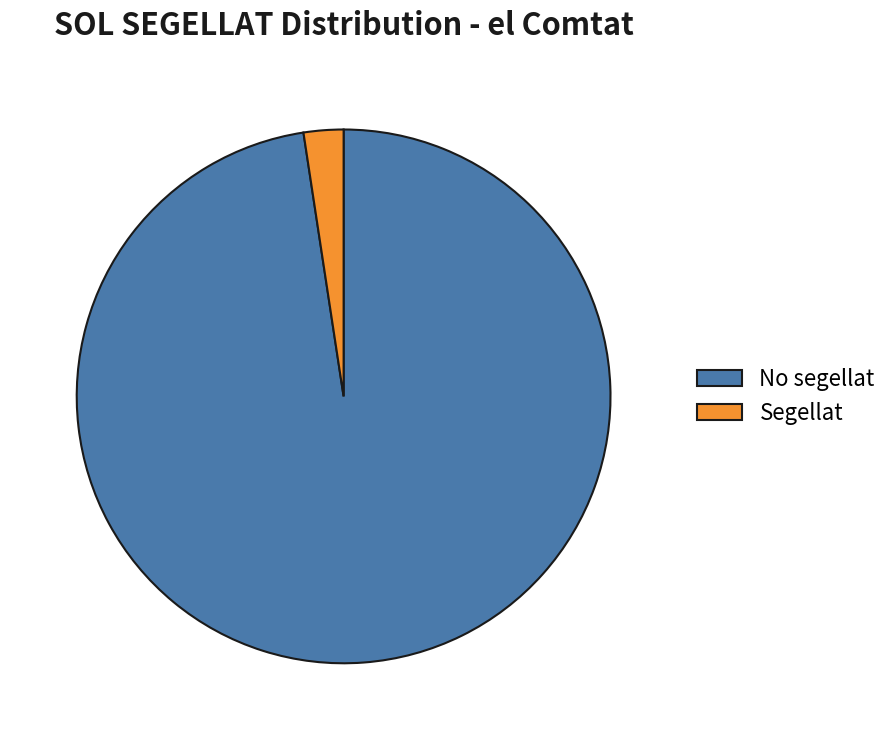

How many segments does this pie chart have?

2